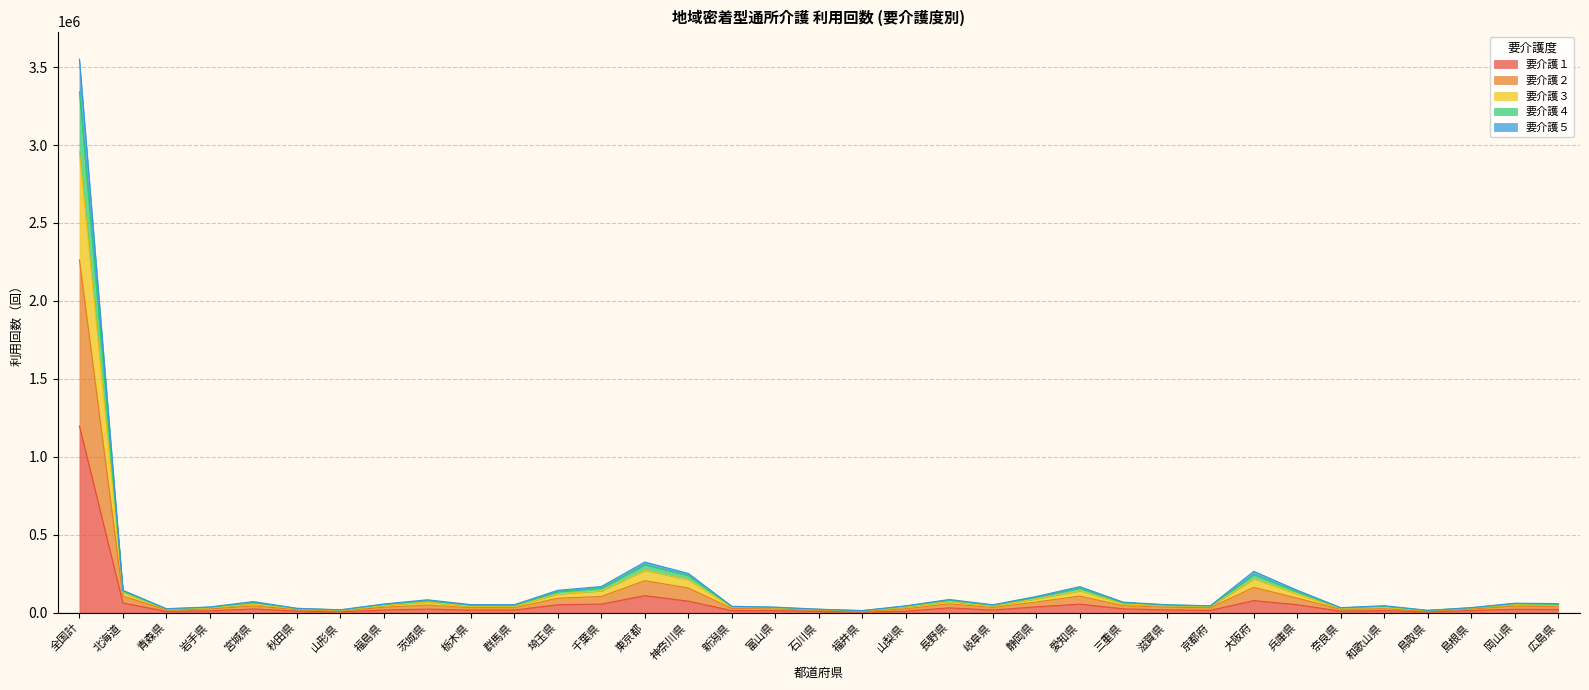

At which category is the sum across all series the highest?

全国計